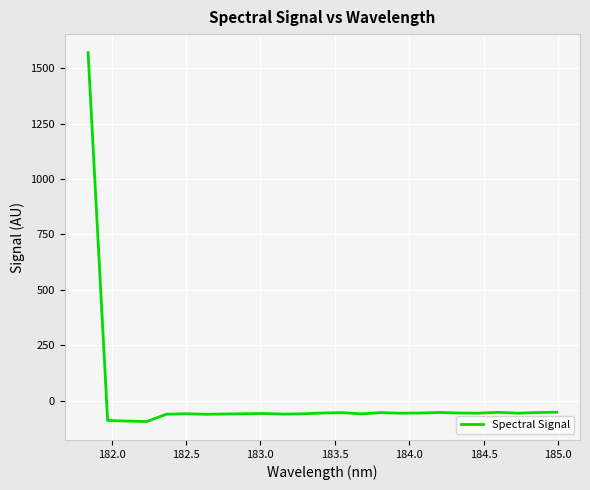

What is the difference between the maximum and minimum values?

1665.9